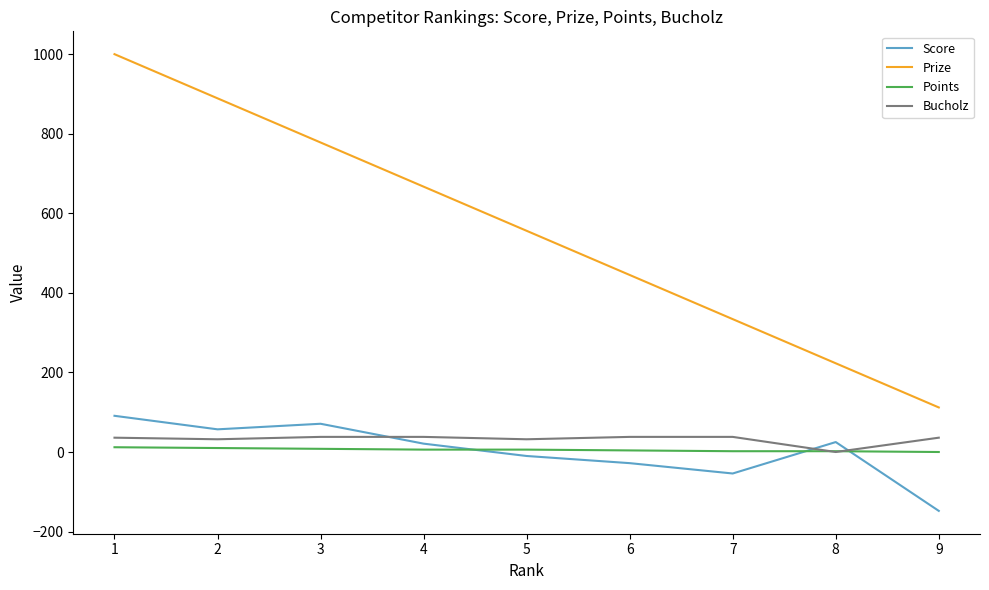

What is the greatest value displayed?

1000